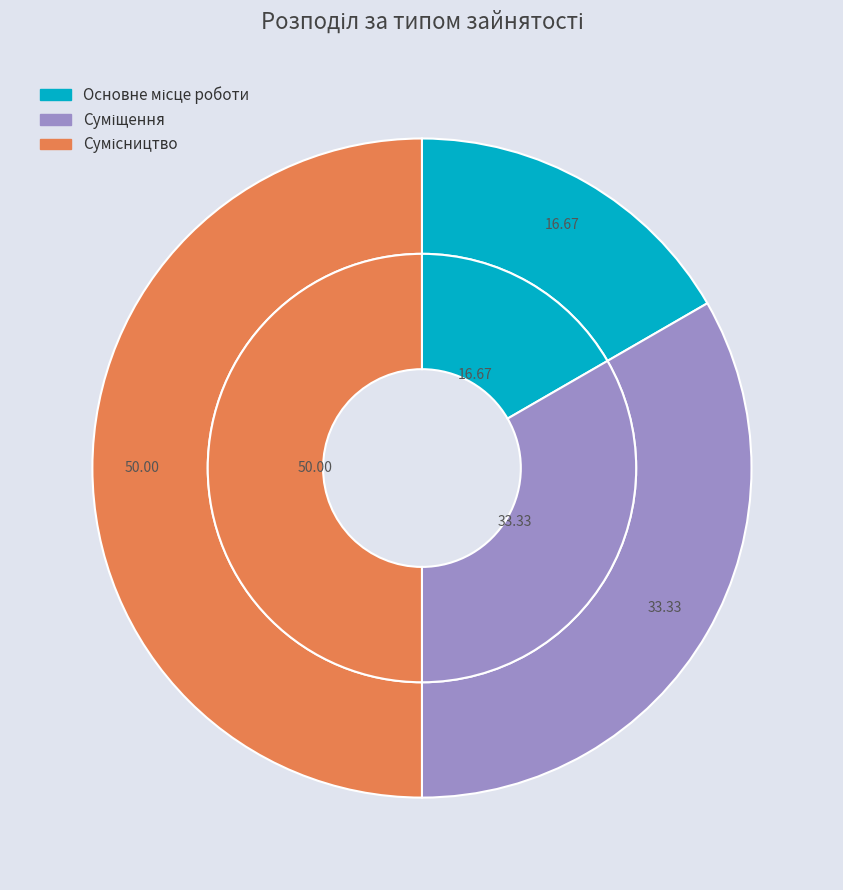

Approximately how many times larger is the value at Сумісництво compared to Основне місце роботи?

3.0